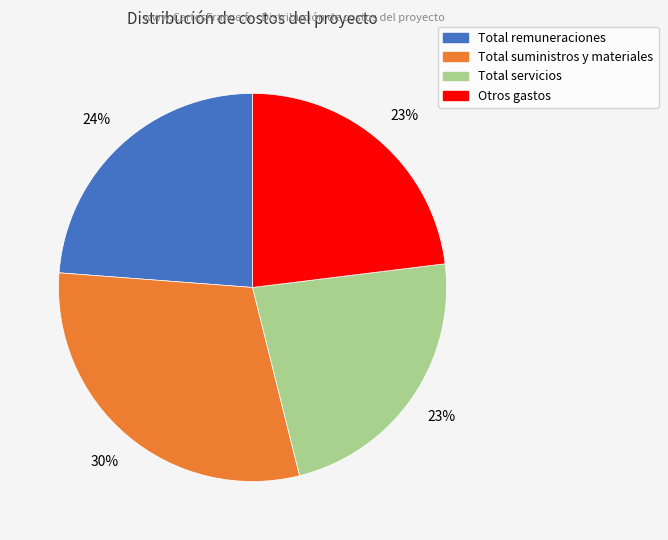

To the nearest percent, what is the average slice percentage?

25%